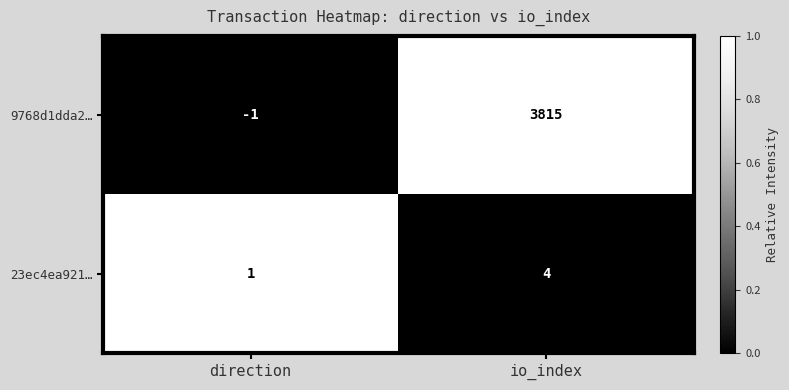

True or false: 23ec4ea921… has a value of 1 at direction.

True